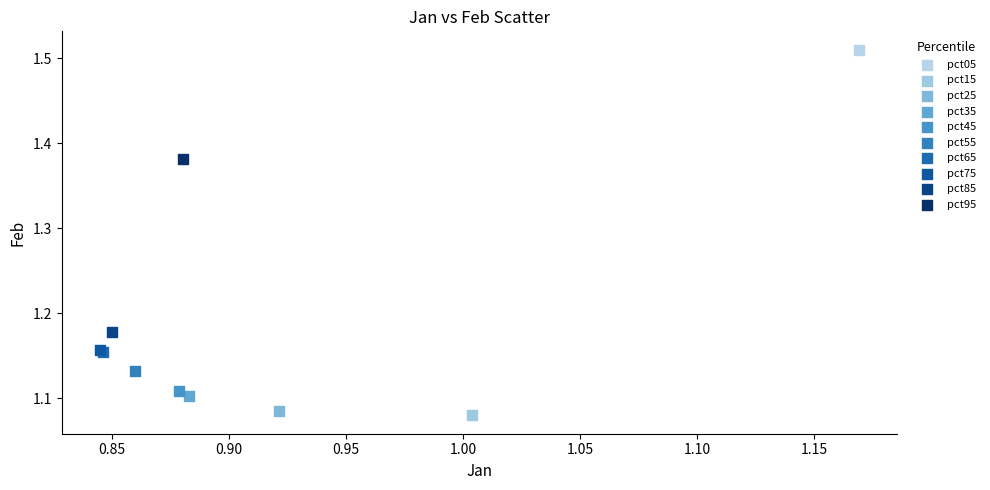

Which series contains the lowest Y value?

pct15